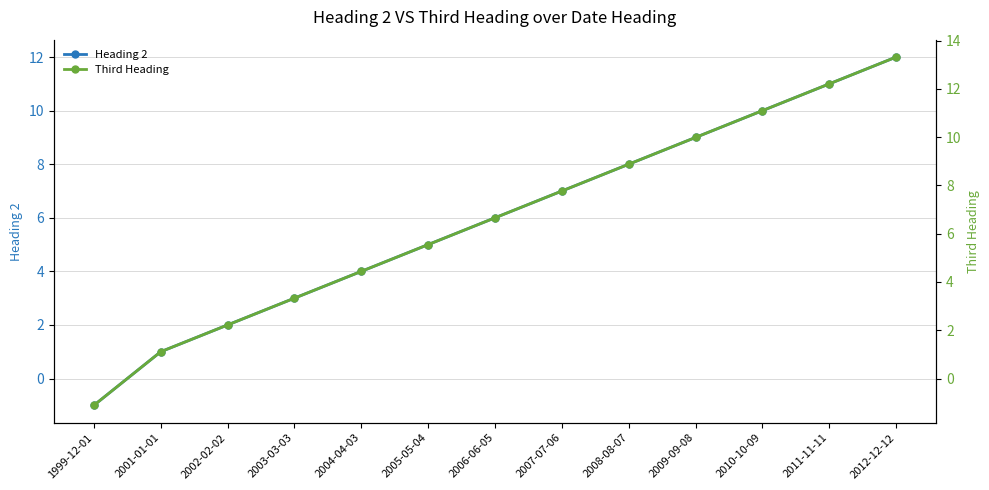

Reading left to right, extract all data points from this chart.

Heading 2: -1.0	1.0	2.0	3.0	4.0	5.0	6.0	7.0	8.0	9.0	10.0	11.0	12.0
Third Heading: -1.1	1.1	2.2	3.3	4.4	5.5	6.7	7.8	8.9	10.0	11.1	12.2	13.3